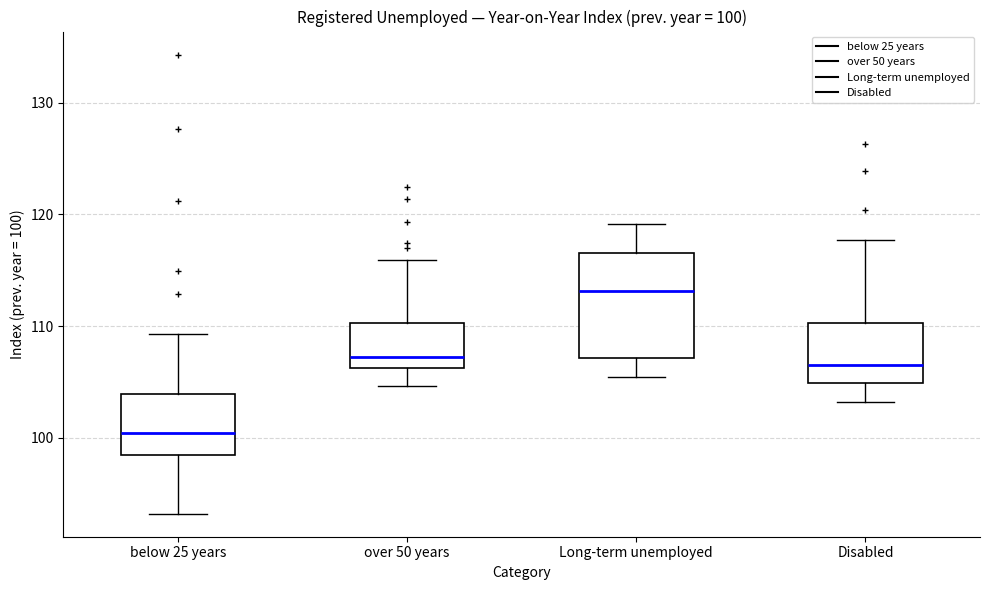

Which box has the lowest median line?

below 25 years